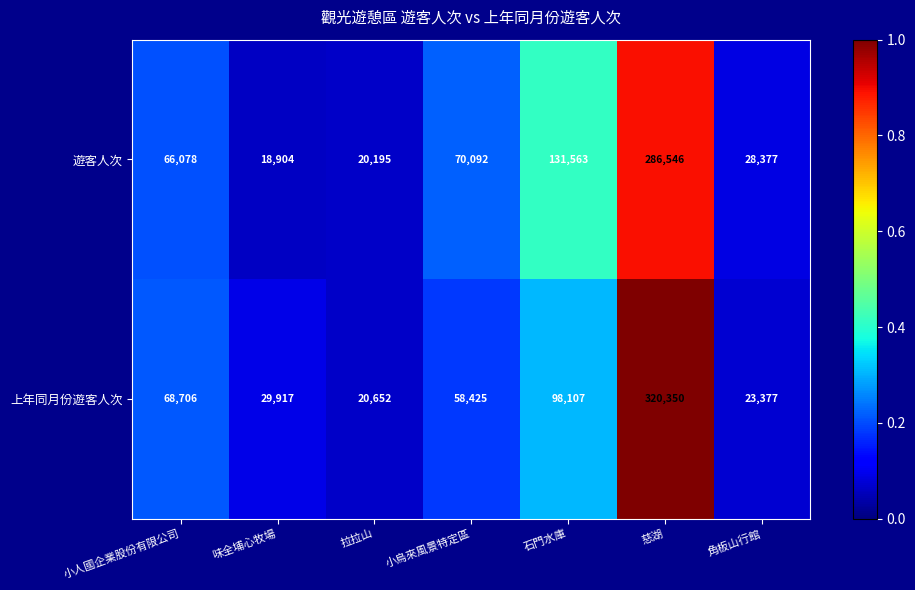

Which series has the widest spread of values?

上年同月份遊客人次